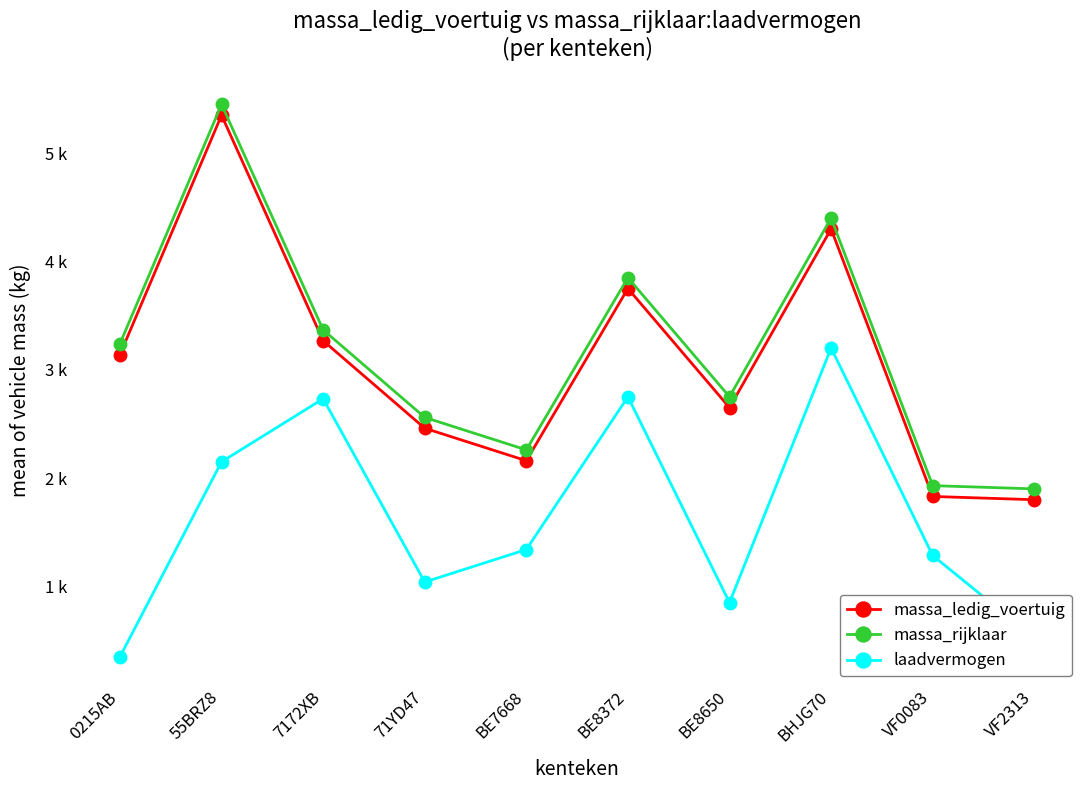

What is the difference between the massa_ledig_voertuig values at 7172XB and BE8372?

482